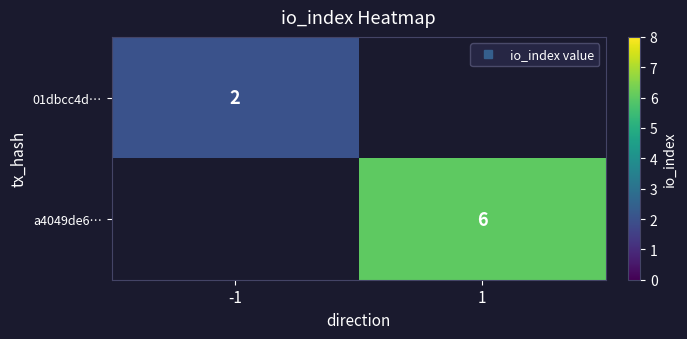

The 01dbcc4d… series shows 2.7 at -1. True or false?

False